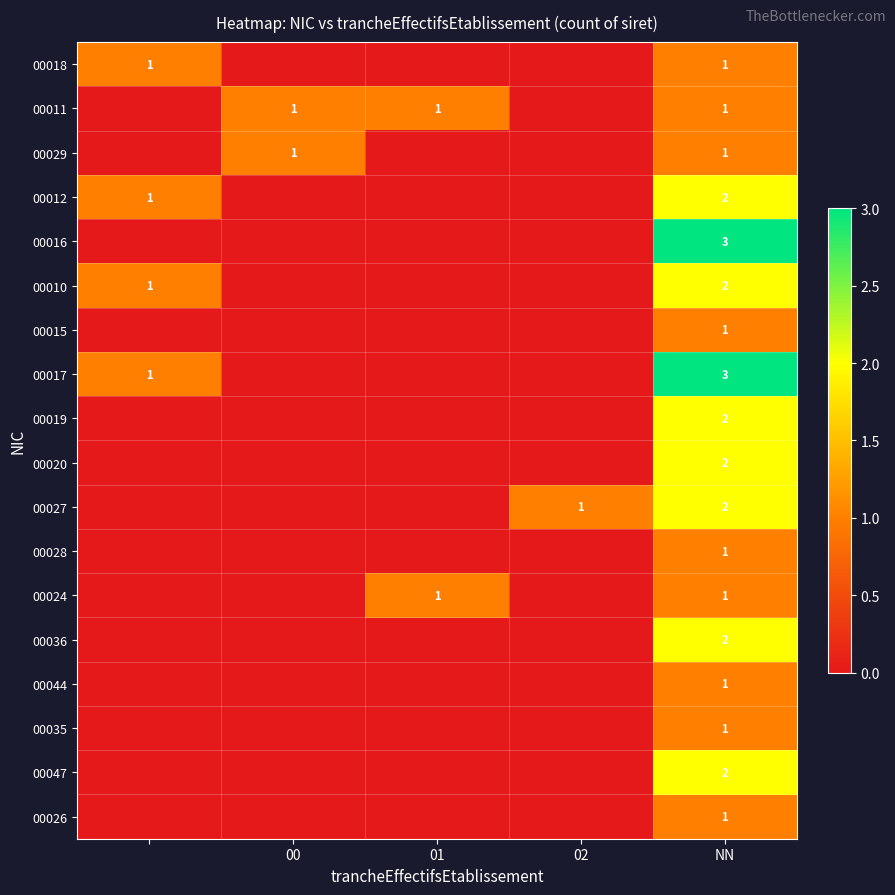

True or false: 00015 has a value of 1 at NN.

True